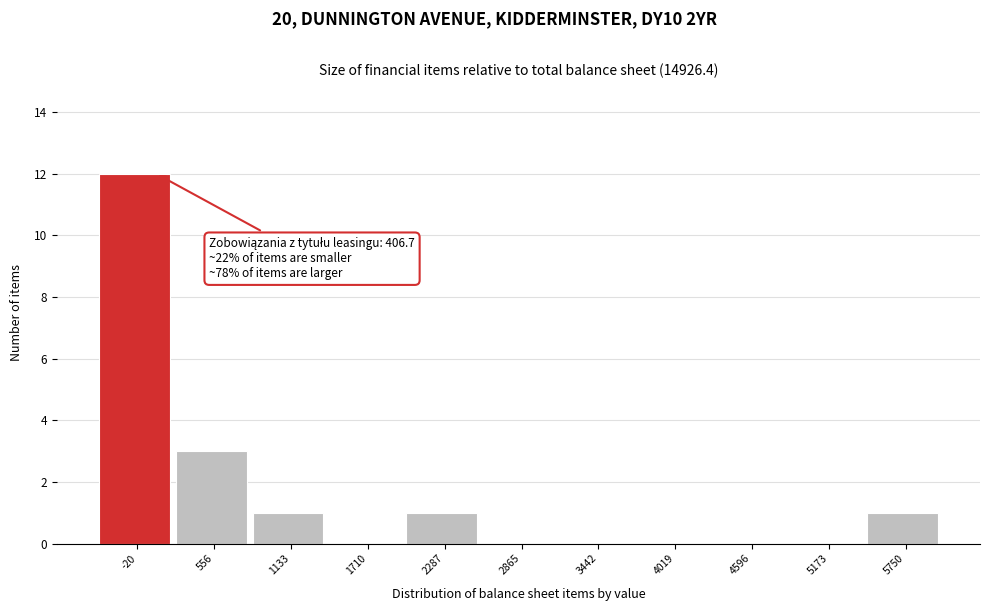

Reading left to right, transcribe all the data shown in this chart.

-20=12	556=3	1133=1	1710=0	2287=1	2865=0	3442=0	4019=0	4596=0	5173=0	5750=1